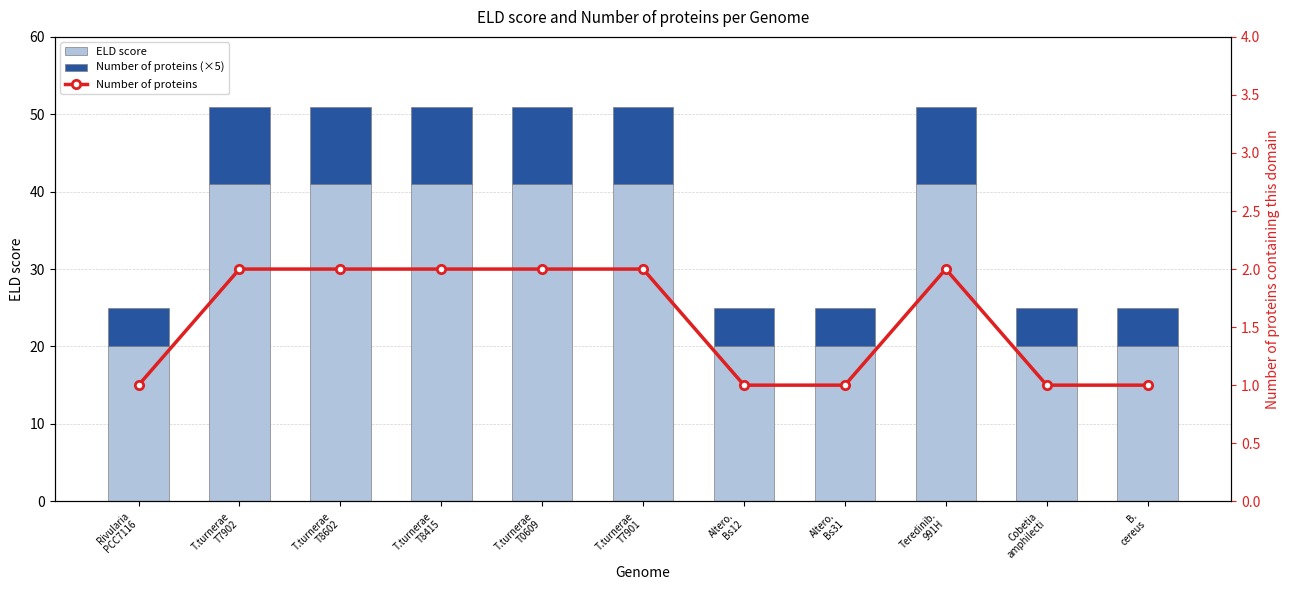

The value of Number of proteins (×5) at Rivularia
PCC7116 is 9. True or false?

False